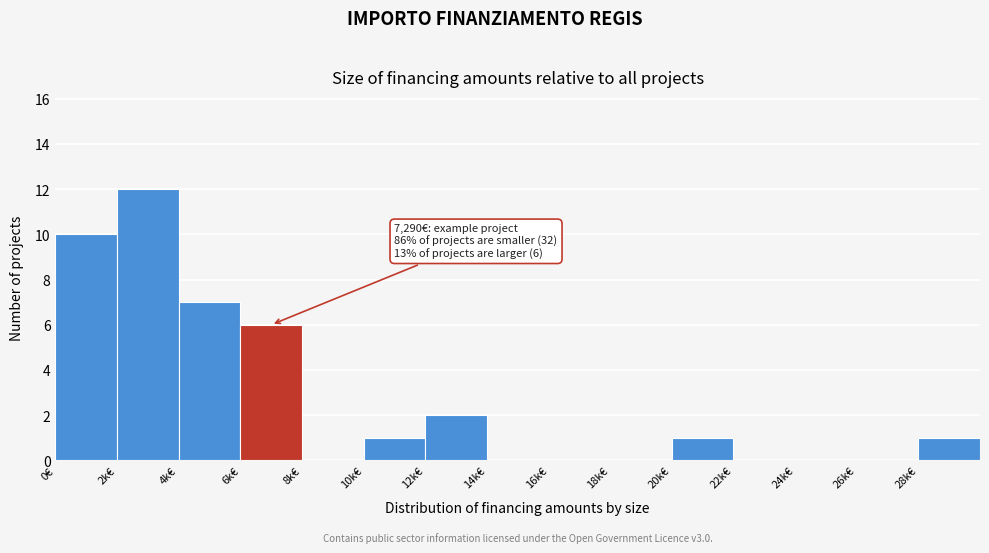

Reading left to right, extract all data points from this chart.

0€=10	2k€=12	4k€=7	6k€=6	8k€=0	10k€=1	12k€=2	14k€=0	16k€=0	18k€=0	20k€=1	22k€=0	24k€=0	26k€=0	28k€=1